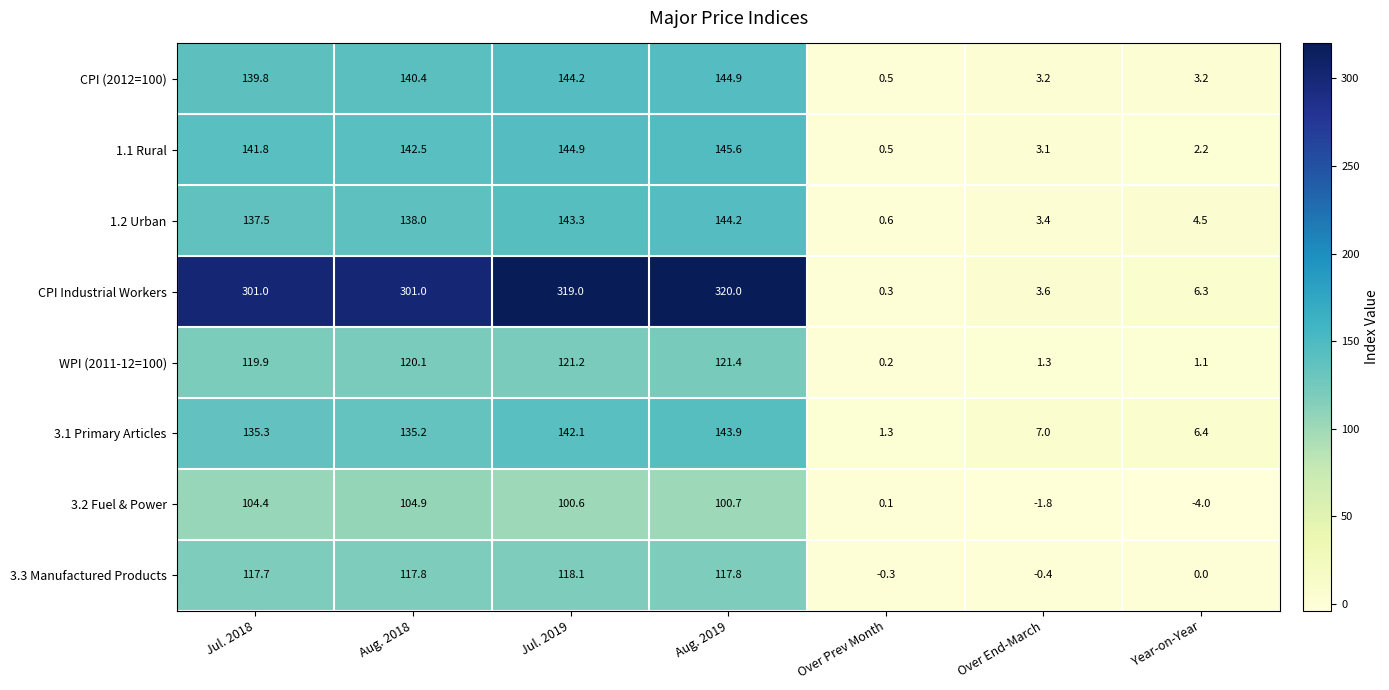

Which label corresponds to the smallest value in the chart?

Year-on-Year